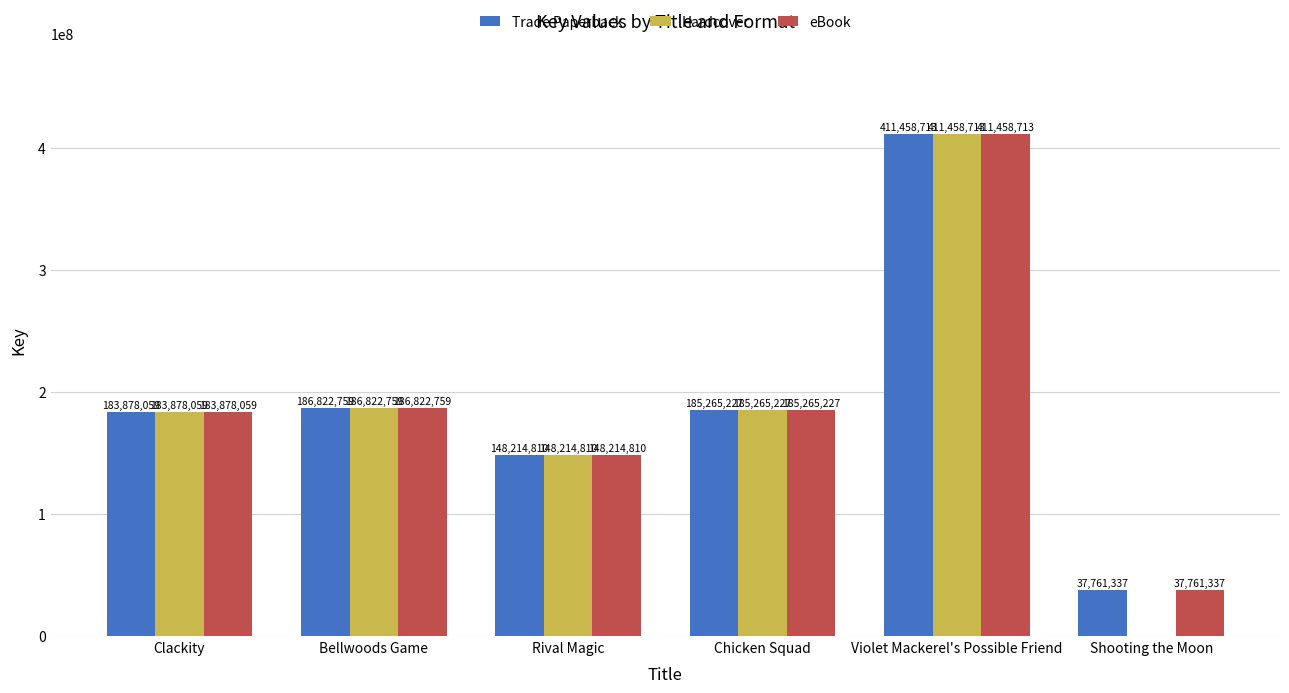

What is the total value across all series at Shooting the Moon?

75522674